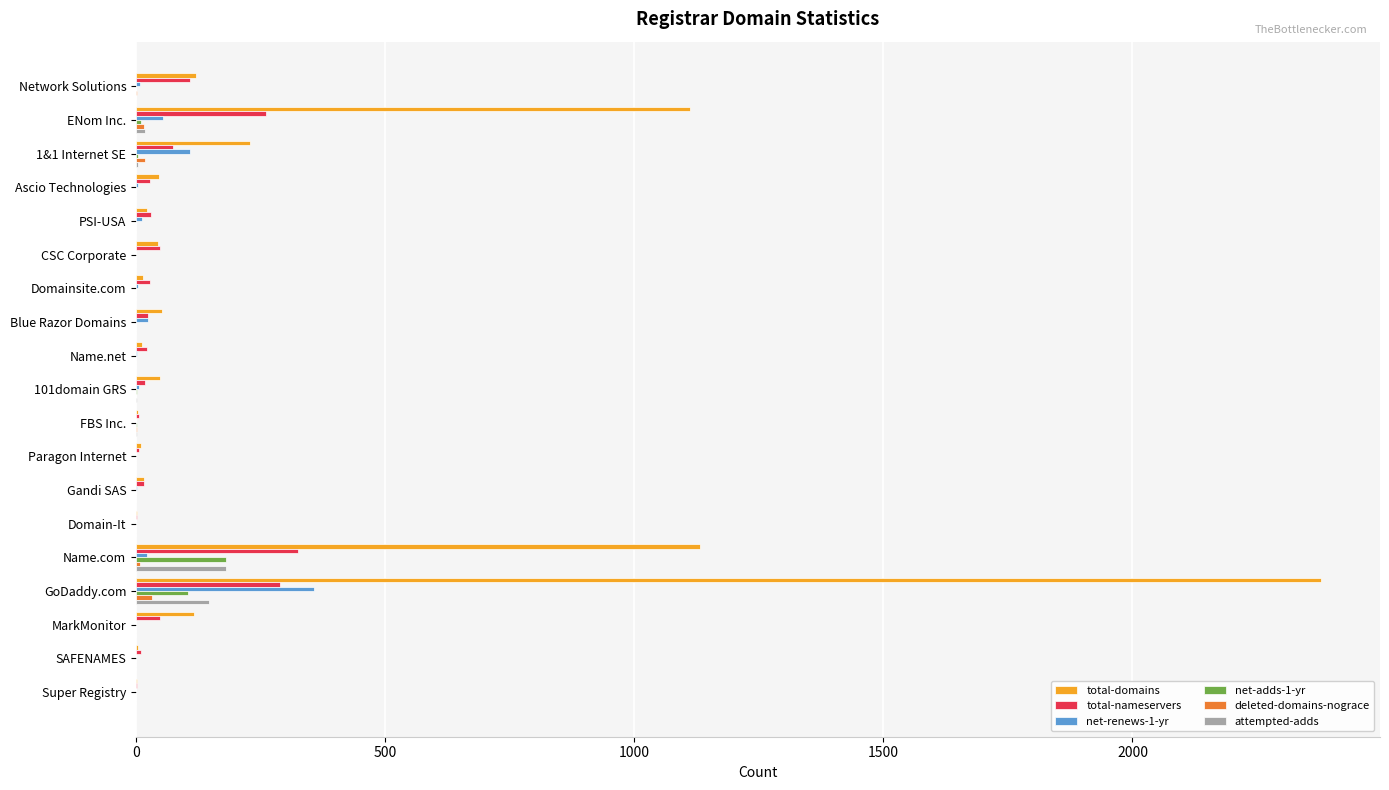

Which label corresponds to the largest value in the chart?

GoDaddy.com